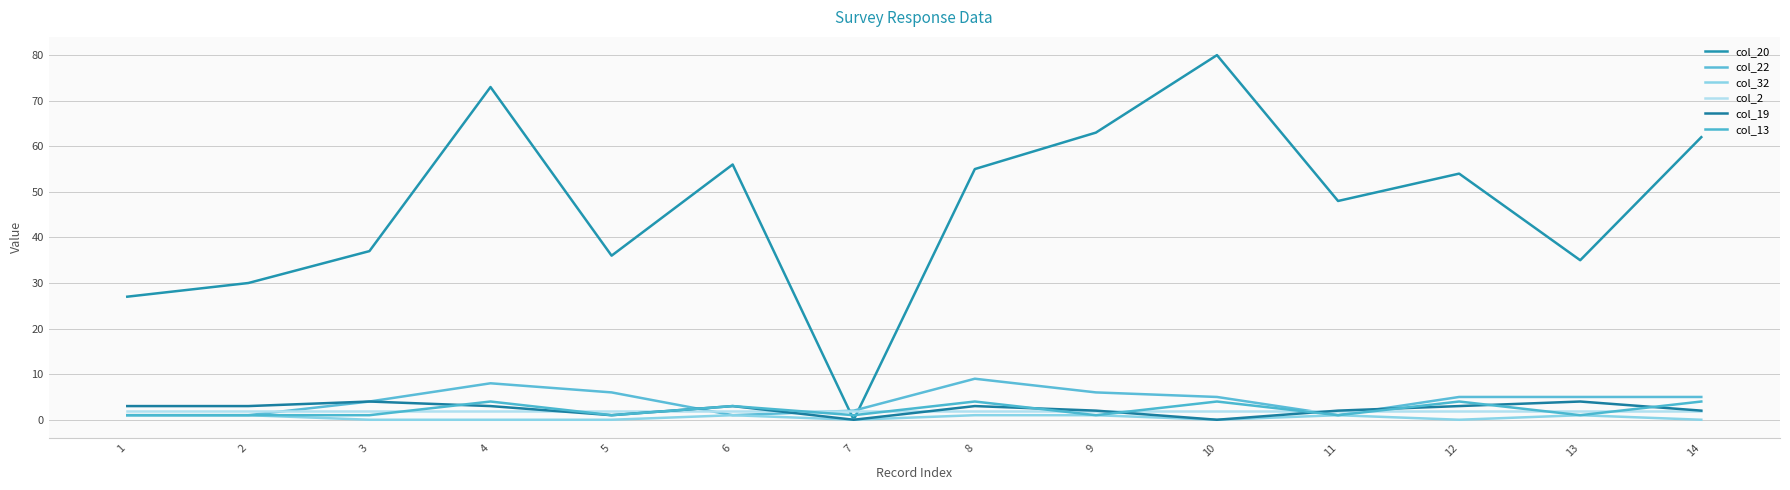

Where is the first local maximum for col_13?

4